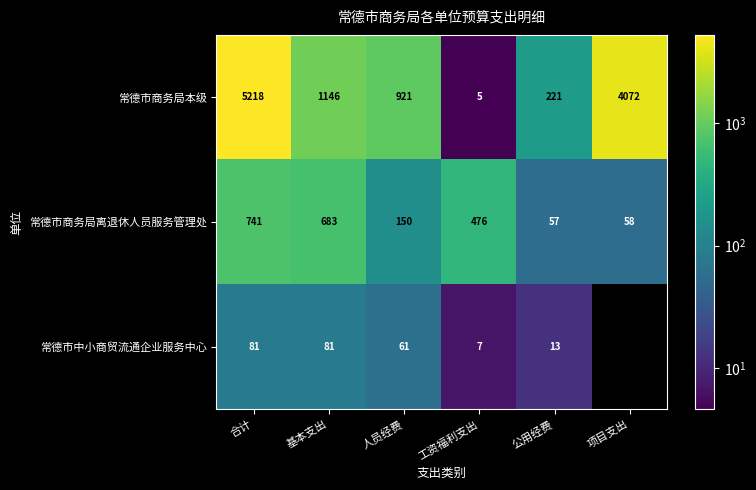

Rank the series at 人员经费 from lowest to highest value.

常德市中小商贸流通企业服务中心, 常德市商务局离退休人员服务管理处, 常德市商务局本级